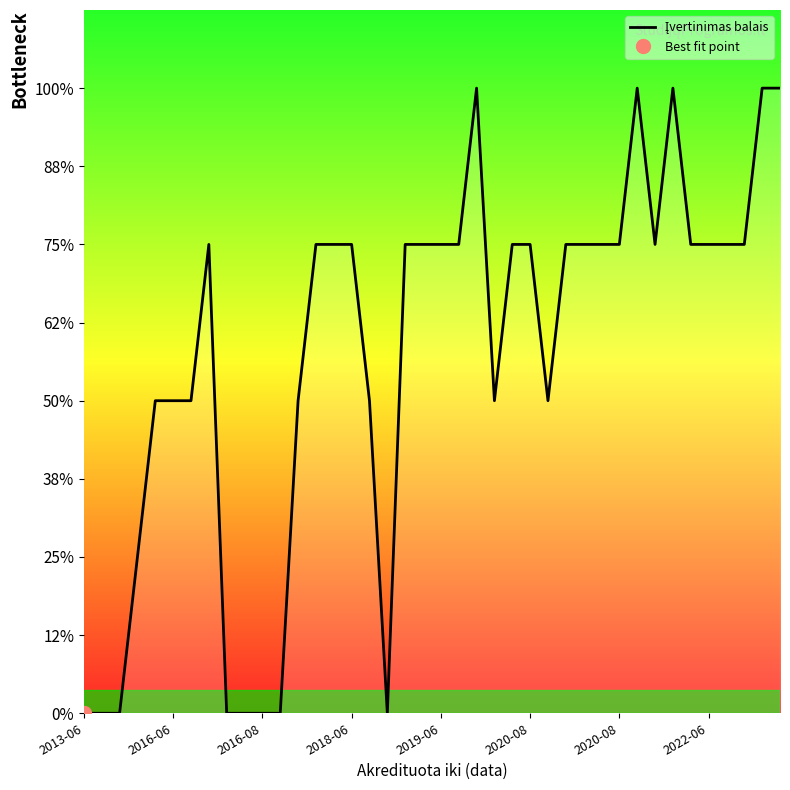

The chart shows a value of 0 at 2019-06. True or false?

False